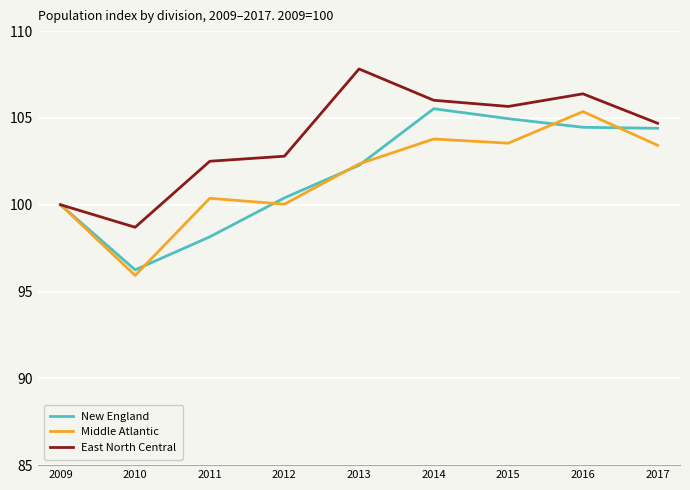

True or false: New England and Middle Atlantic intersect in this chart.

True